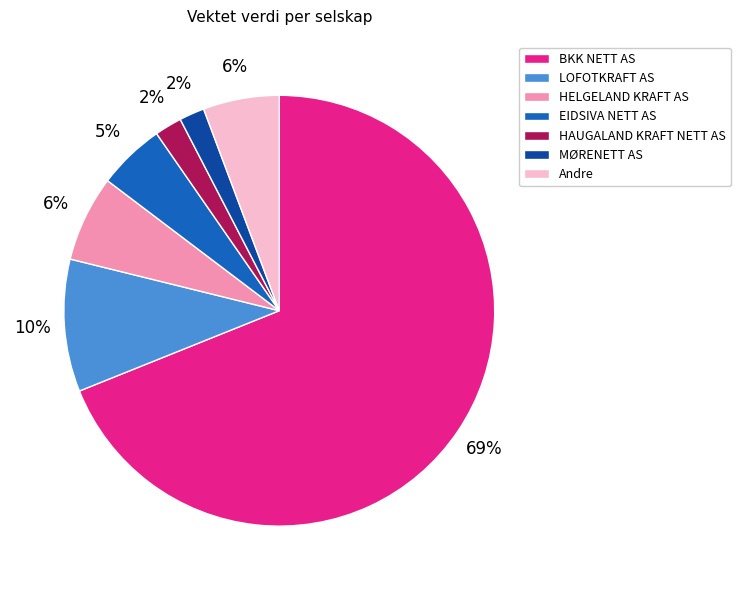

To the nearest percent, what is the difference between the largest and smallest slice percentages?

67%